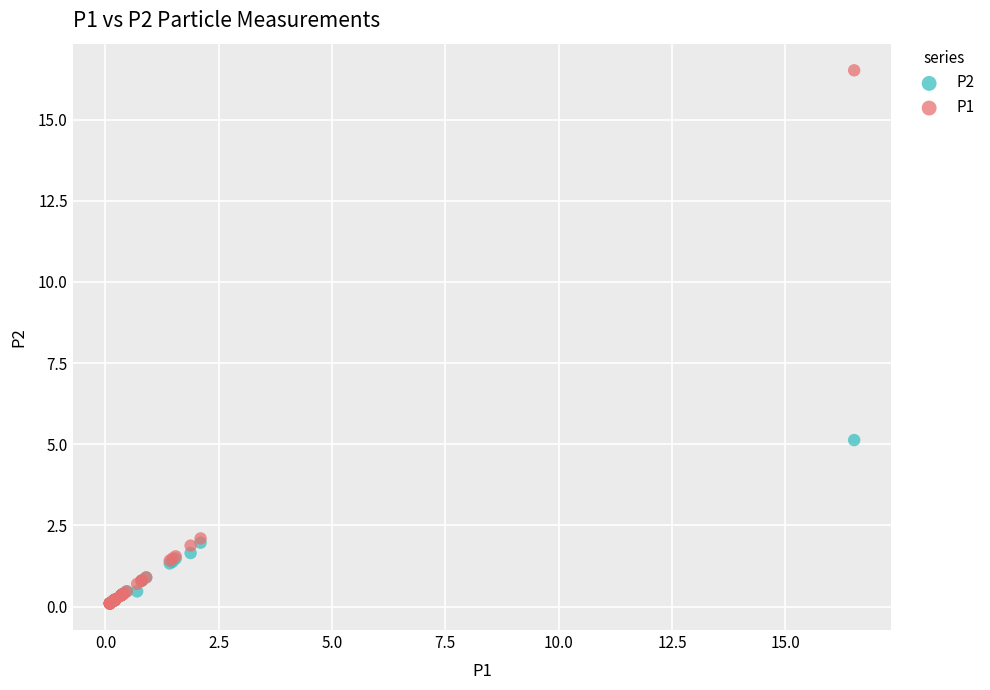

Across all series, what Y value is closest to 8?

5.1